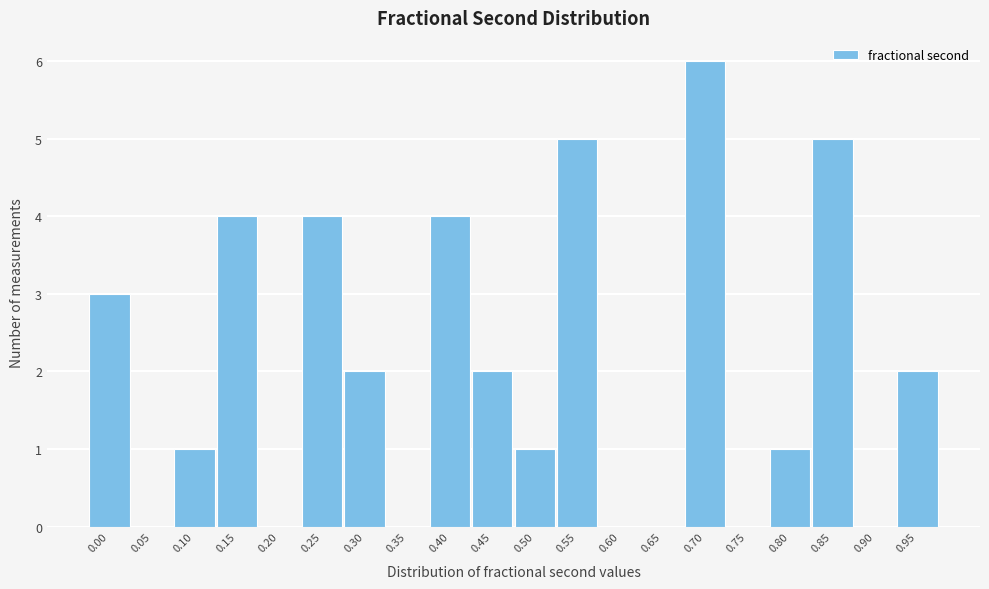

Reading left to right, extract all data points from this chart.

0.00=3	0.05=0	0.10=1	0.15=4	0.20=0	0.25=4	0.30=2	0.35=0	0.40=4	0.45=2	0.50=1	0.55=5	0.60=0	0.65=0	0.70=6	0.75=0	0.80=1	0.85=5	0.90=0	0.95=2